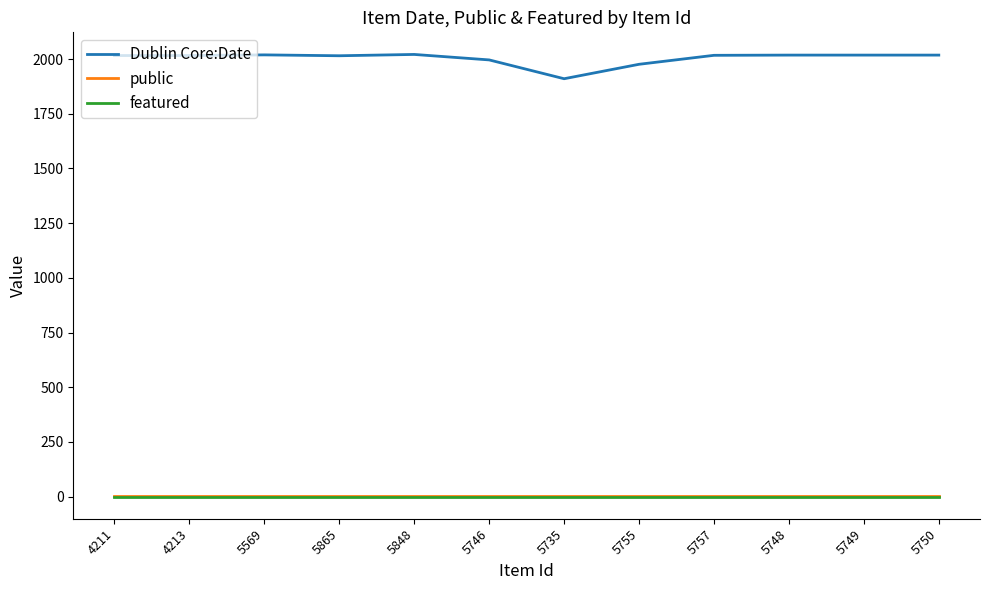

At which label does Dublin Core:Date reach its minimum?

5735